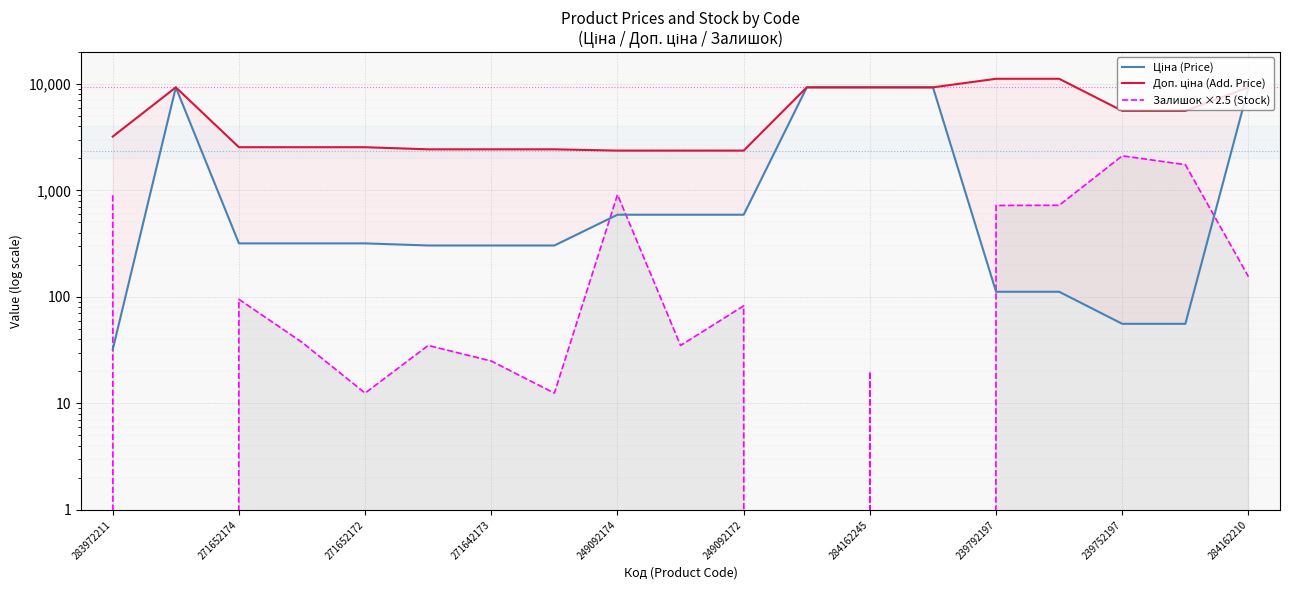

What is the highest value of the Залишок ×2.5 (Stock) series?

2112.5